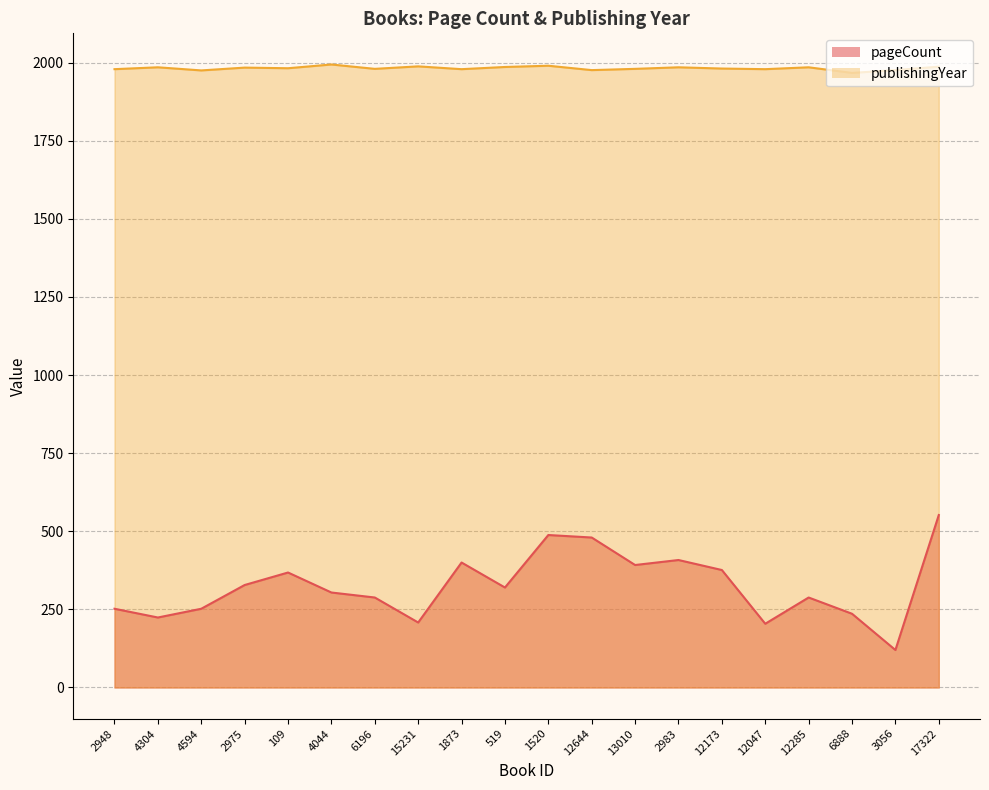

Reading left to right, what are all the values shown in this chart?

pageCount: 252	224	252	328	368	304	288	208	400	320	488	480	392	408	376	204	288	236	120	552
publishingYear: 1979	1985	1975	1984	1982	1994	1980	1988	1979	1986	1990	1976	1980	1985	1981	1979	1985	1967	1976	1987